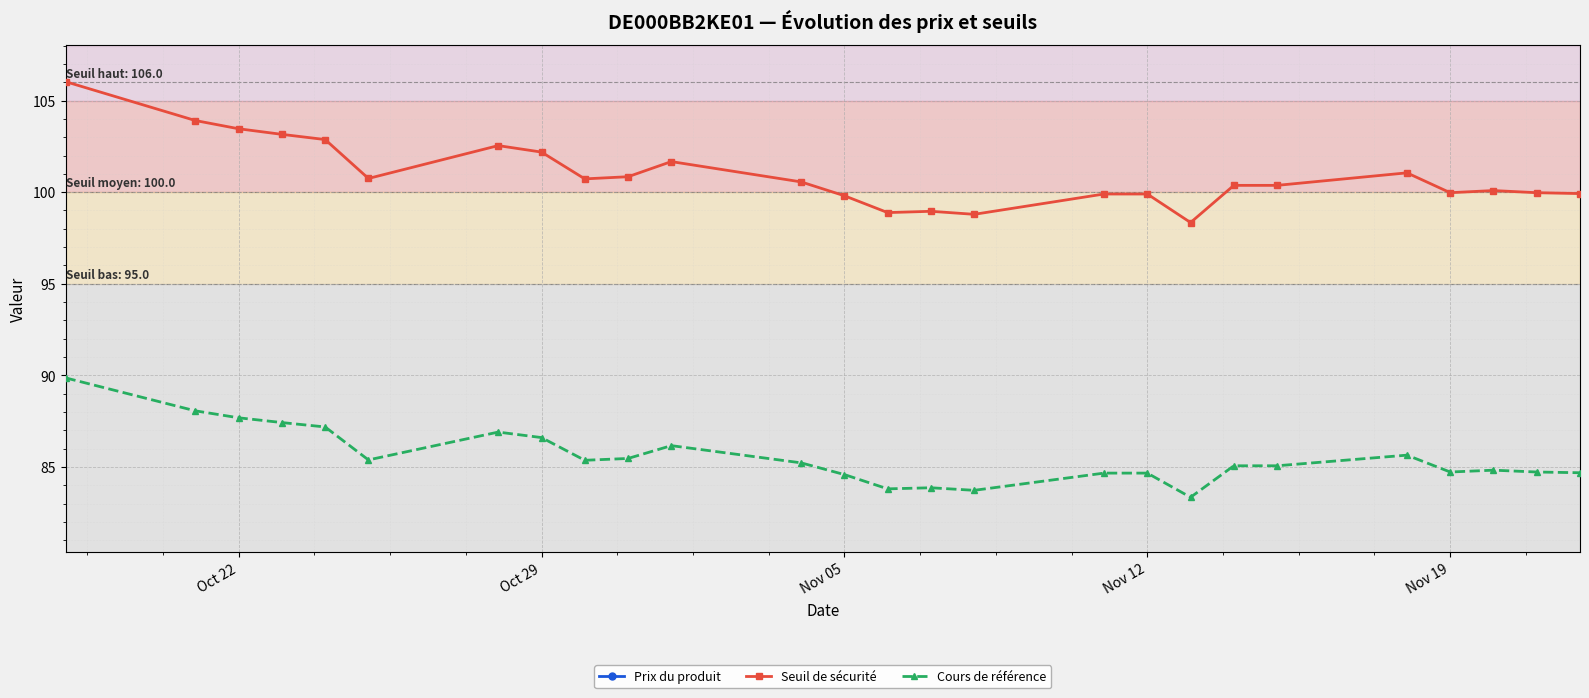

Which series has the largest total across all categories?

Seuil de sécurité